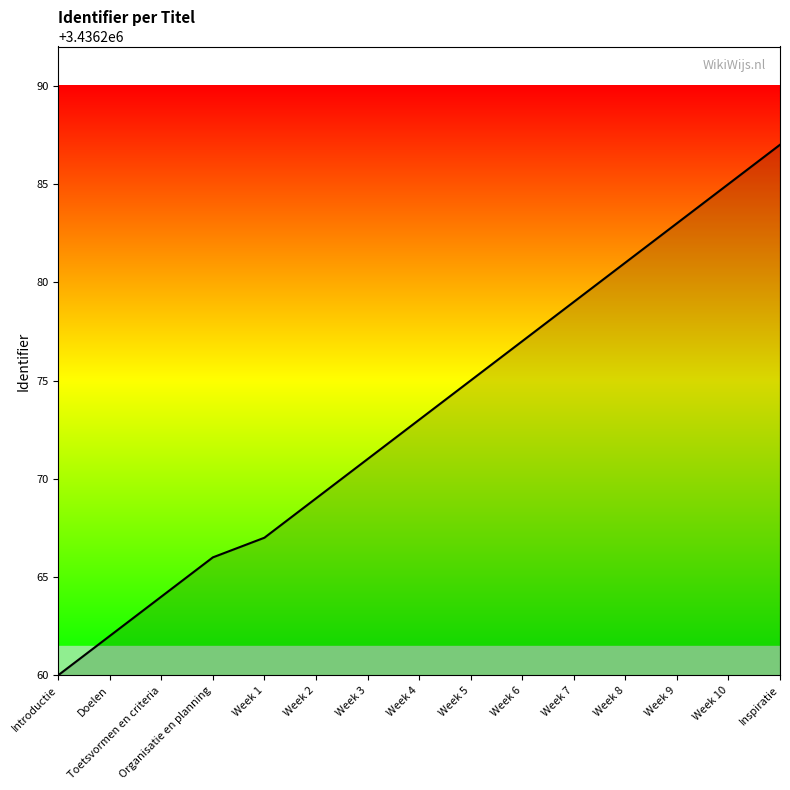

What is the sum of the values at Introductie and Week 9?

6872543